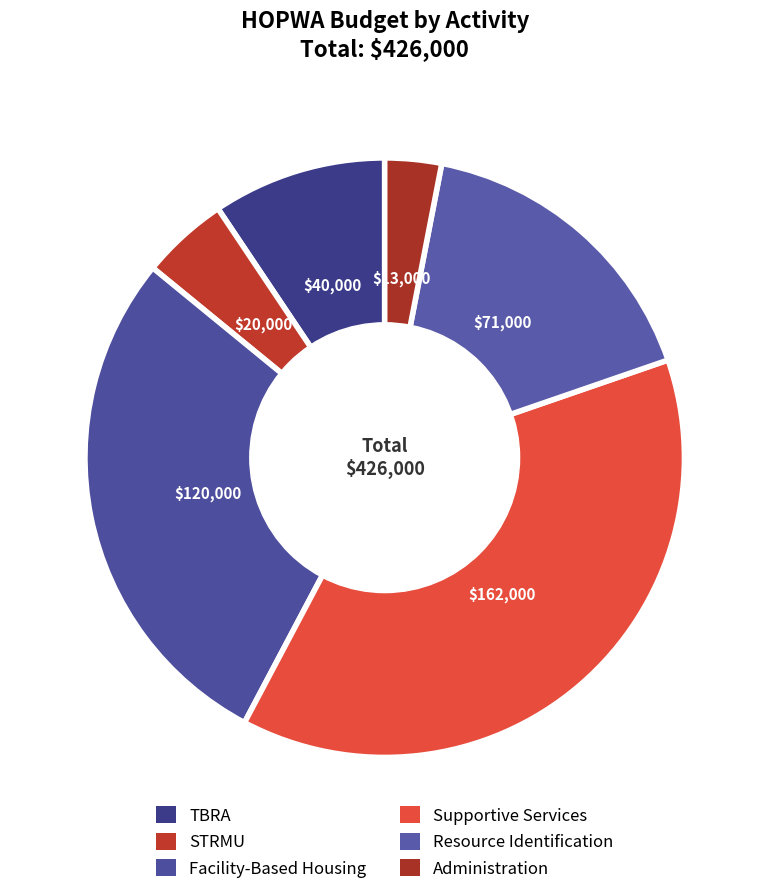

How many segments does this pie chart have?

6